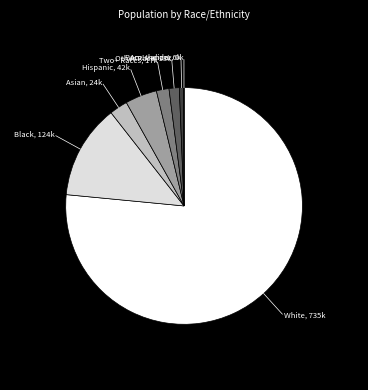

Combined, do Two+ Races, 17k and Hispanic, 42k account for over 50%?

No